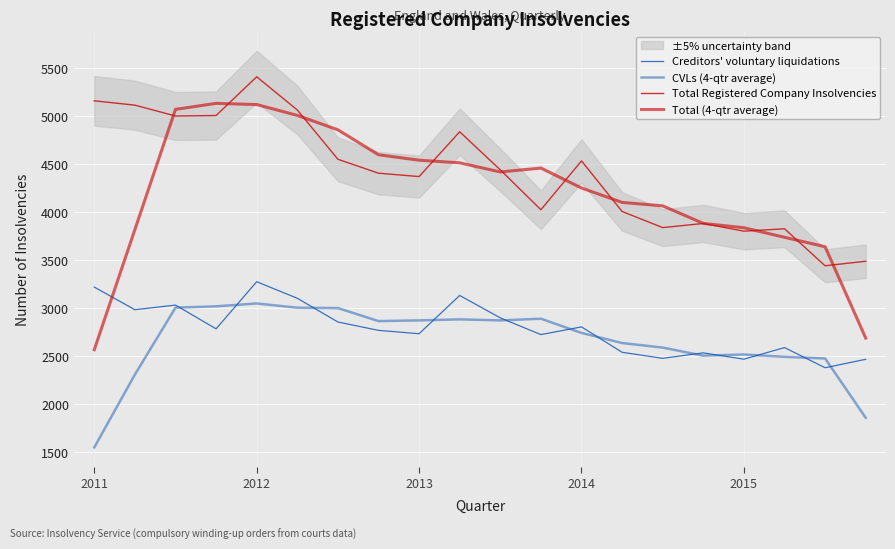

In CVLs (4-qtr average), how many points are higher than both neighbors (excluding endpoints)?

4